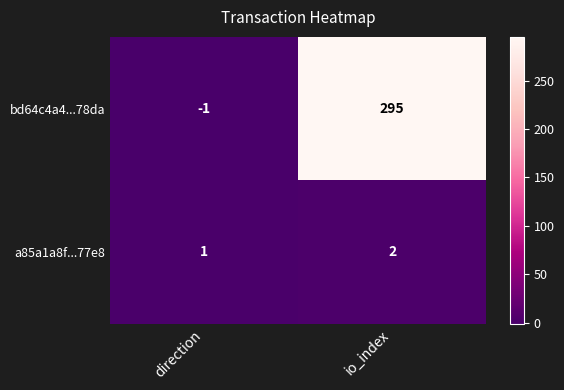

Reading left to right, transcribe all the data shown in this chart.

bd64c4a4...78da: direction=-1	io_index=295
a85a1a8f...77e8: direction=1	io_index=2